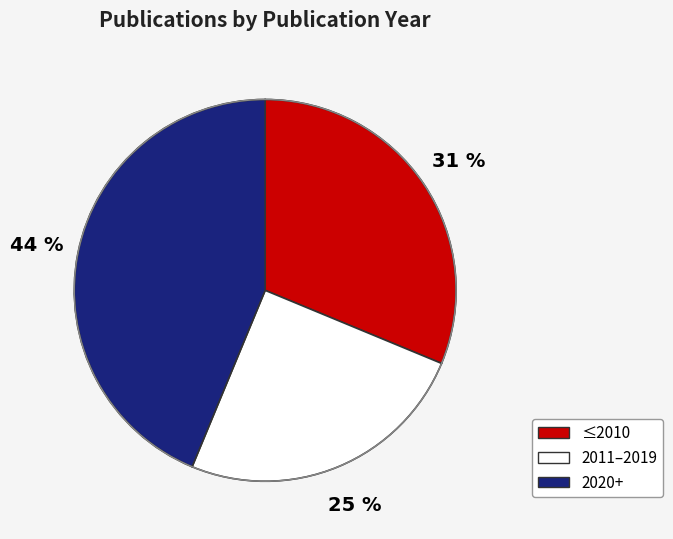

Is there any slice that represents more than half of the pie?

No